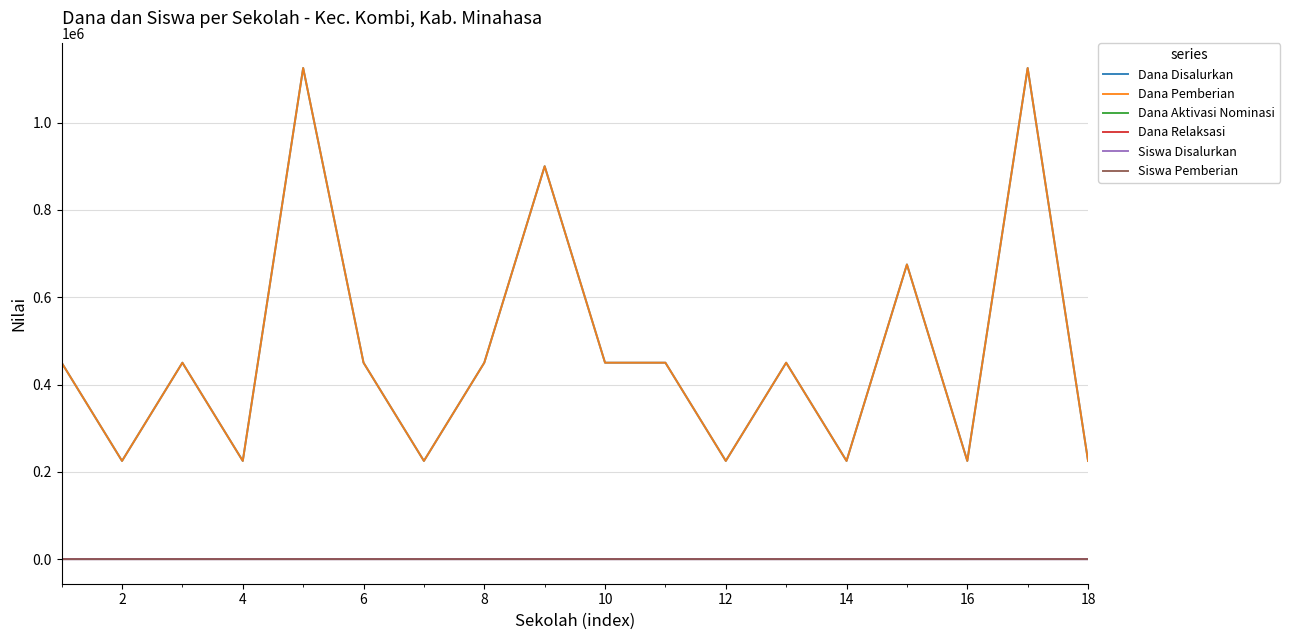

True or false: Dana Aktivasi Nominasi and Dana Pemberian cross at least once.

False